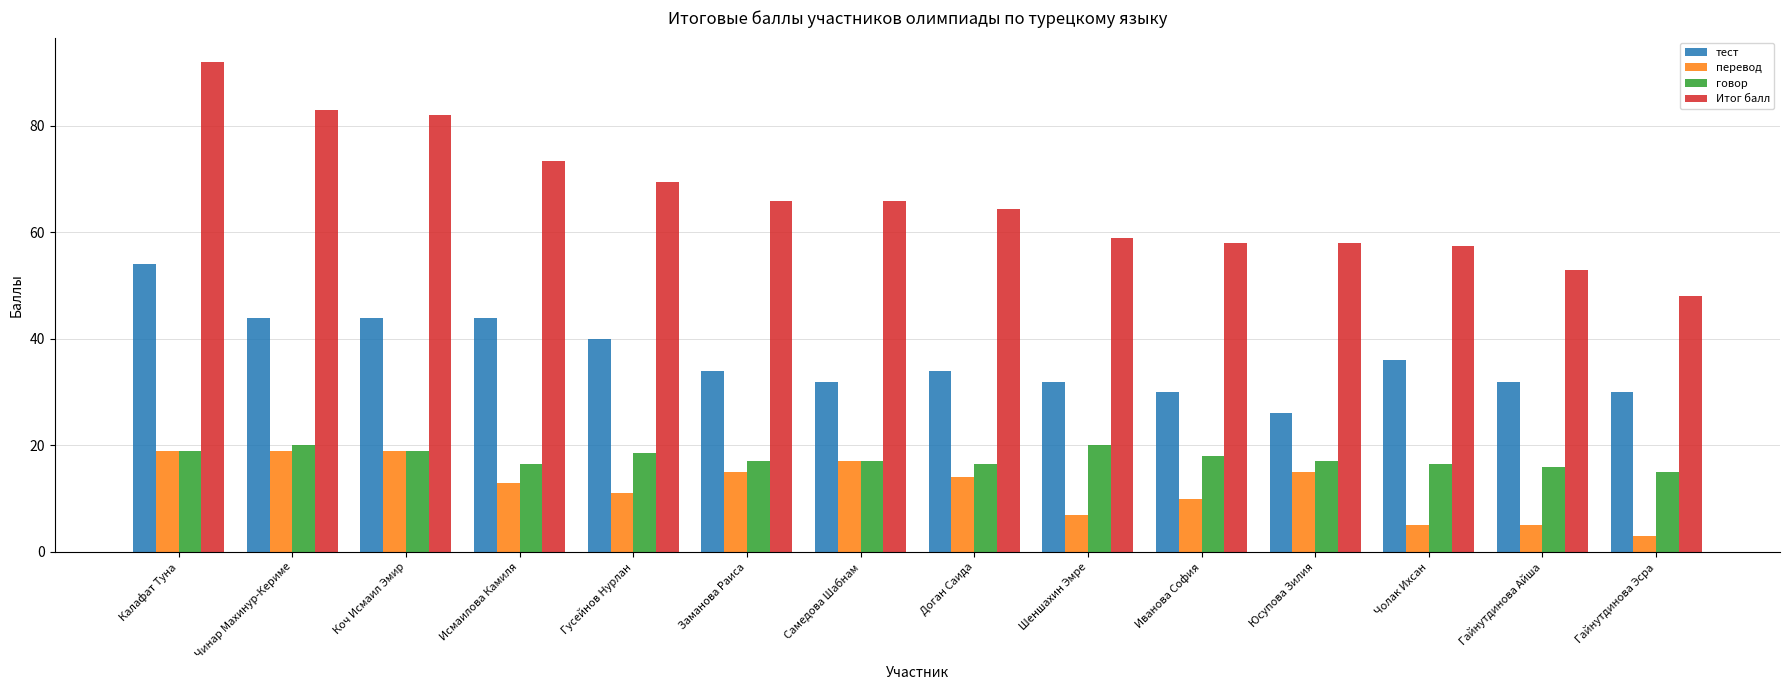

What is the total value across all series at Коч Исмаил Эмир?

164.0